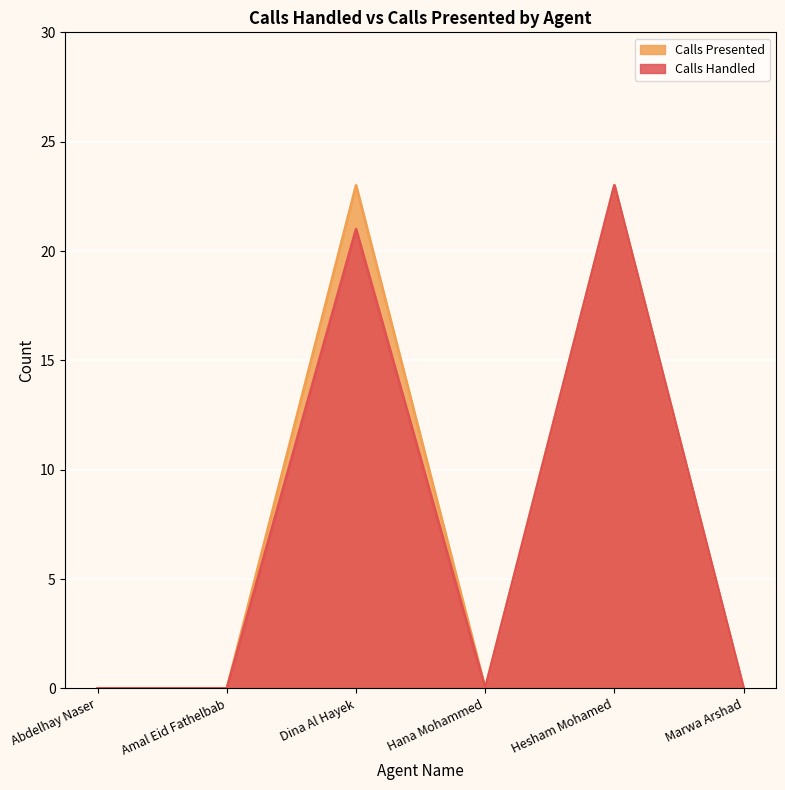

How many series are shown in this chart?

2